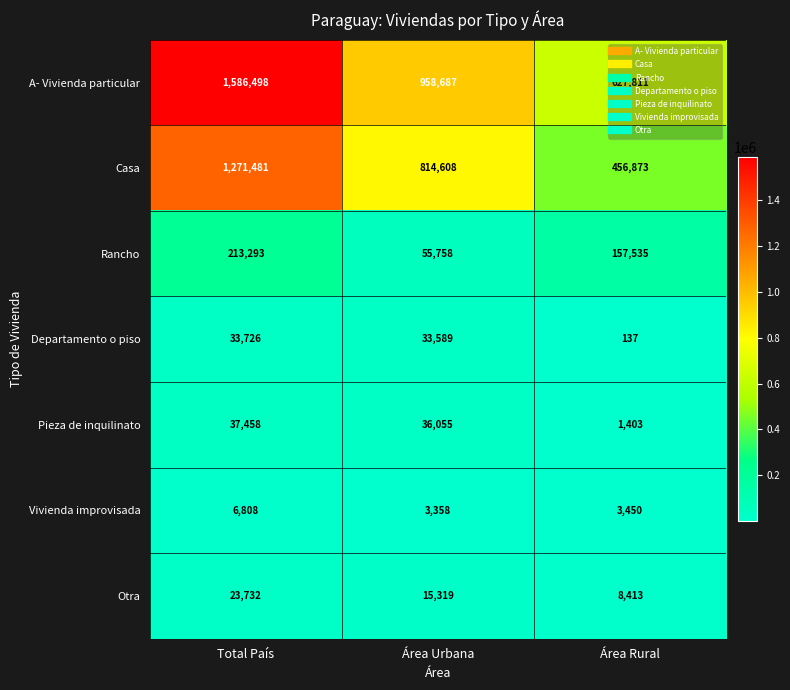

At which category does the chart reach its peak across all series?

Total País